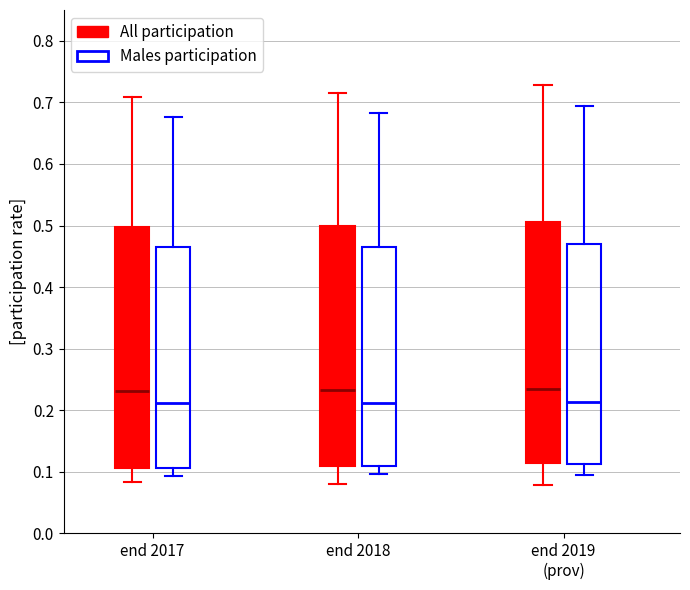

Reading left to right, transcribe this box plot: for each box, give where its median line is, the range the box spans, and where its two whiskers end, as read against the y-axis. The values are not printed on the chart, so give them approximately, as read against the axis.

end 2017 (All participation): median 0.23, box 0.11 to 0.50, whiskers 0.08 to 0.71
end 2017 (Males participation): median 0.21, box 0.11 to 0.46, whiskers 0.09 to 0.68
end 2018 (All participation): median 0.23, box 0.11 to 0.50, whiskers 0.08 to 0.72
end 2018 (Males participation): median 0.21, box 0.11 to 0.46, whiskers 0.10 to 0.68
end 2019 (prov) (All participation): median 0.24, box 0.11 to 0.51, whiskers 0.08 to 0.73
end 2019 (prov) (Males participation): median 0.21, box 0.11 to 0.47, whiskers 0.10 to 0.69